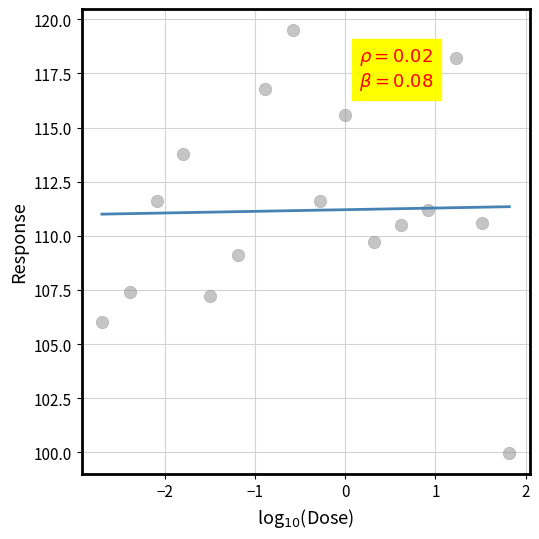

What is the range of Y values (max minus min)?

19.5